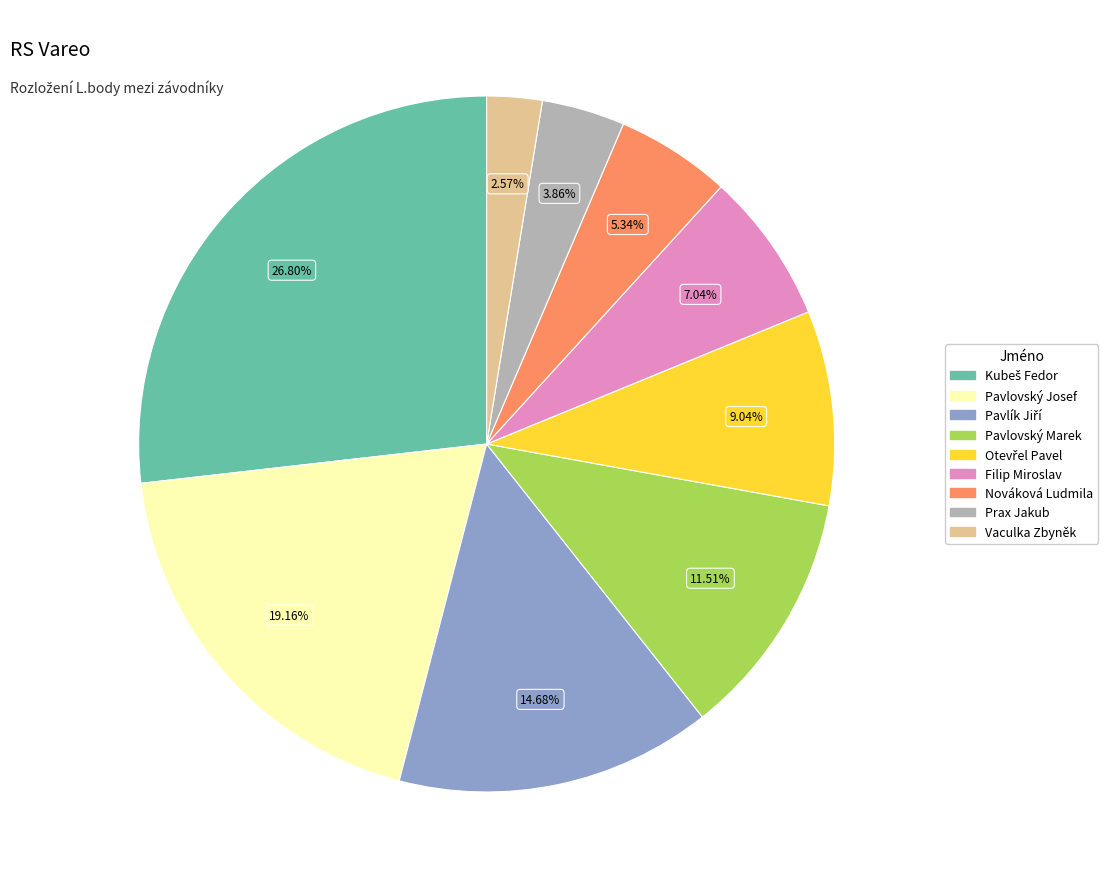

Which has a higher value, Prax Jakub or Pavlovský Josef?

Pavlovský Josef